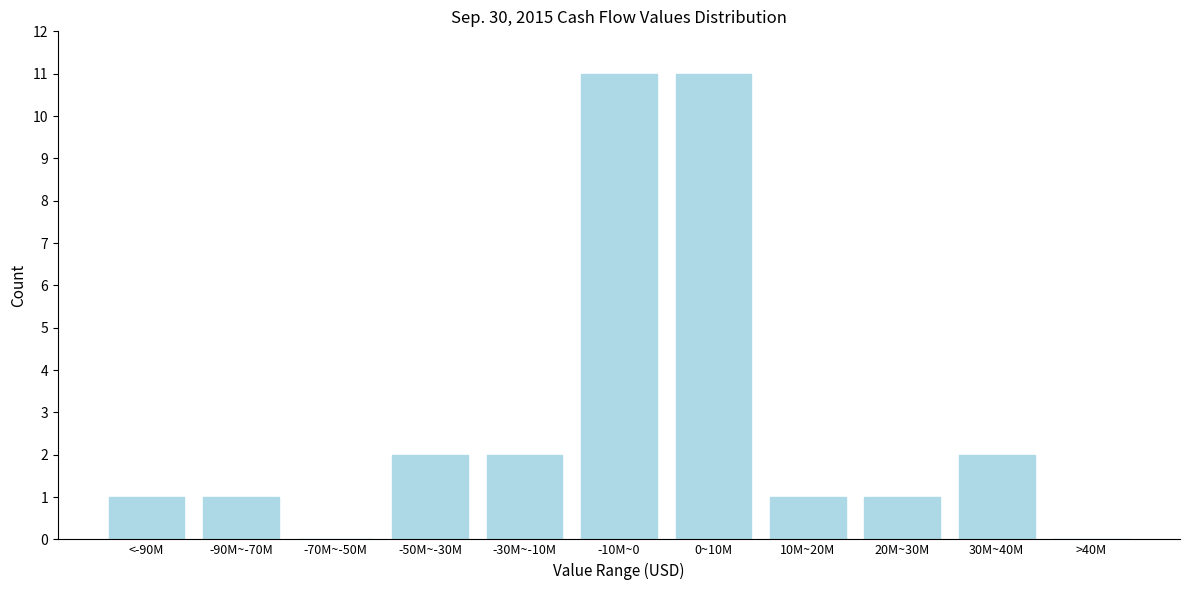

Reading left to right, transcribe all the data shown in this chart.

<-90M=1	-90M~-70M=1	-70M~-50M=0	-50M~-30M=2	-30M~-10M=2	-10M~0=11	0~10M=11	10M~20M=1	20M~30M=1	30M~40M=2	>40M=0